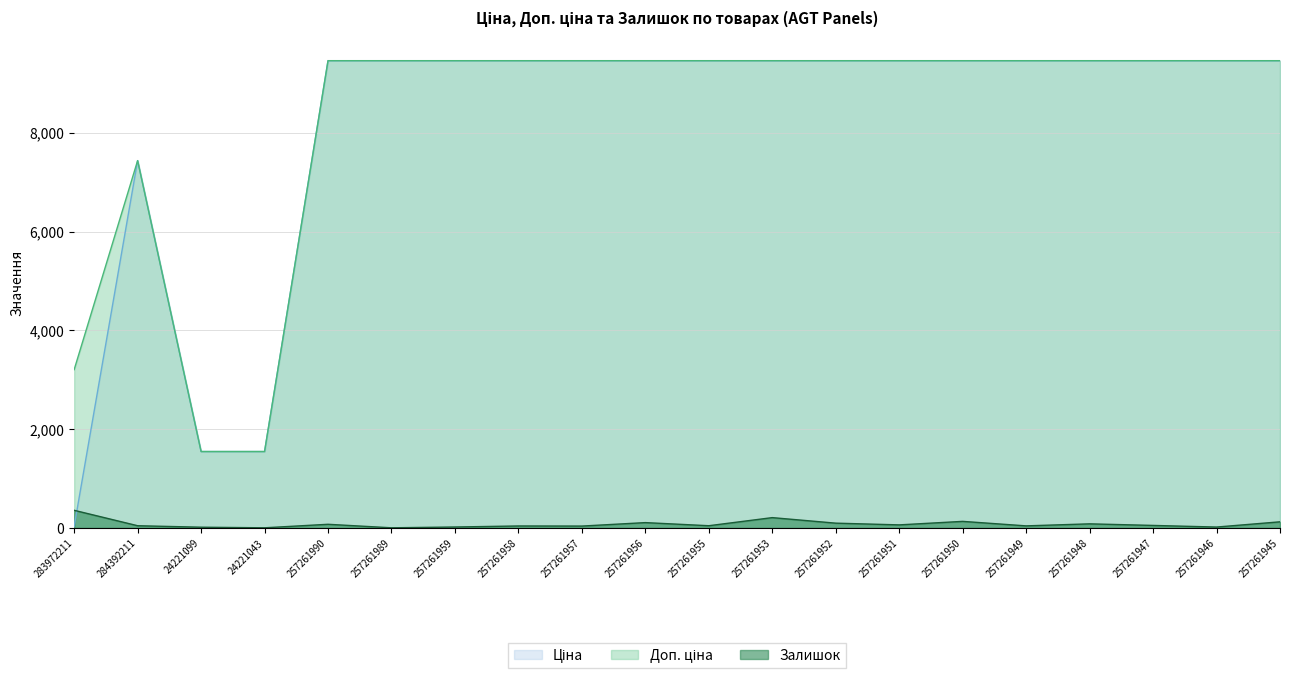

Reading right to left, extract all data points from this chart.

Ціна: 9458.9	9458.9	9458.9	9458.9	9458.9	9458.9	9458.9	9458.9	9458.9	9458.9	9458.9	9458.9	9458.9	9458.9	9458.9	9458.9	1547.7	1547.7	7436.2	32.0
Доп. ціна: 9458.9	9458.9	9458.9	9458.9	9458.9	9458.9	9458.9	9458.9	9458.9	9458.9	9458.9	9458.9	9458.9	9458.9	9458.9	9458.9	1548.0	1548.0	7436.2	3205.0
Залишок: 125.0	19.0	52.0	84.0	43.0	134.0	63.0	98.0	210.0	46.0	109.0	39.0	41.0	20.0	4.0	75.0	4.0	16.0	46.0	358.0